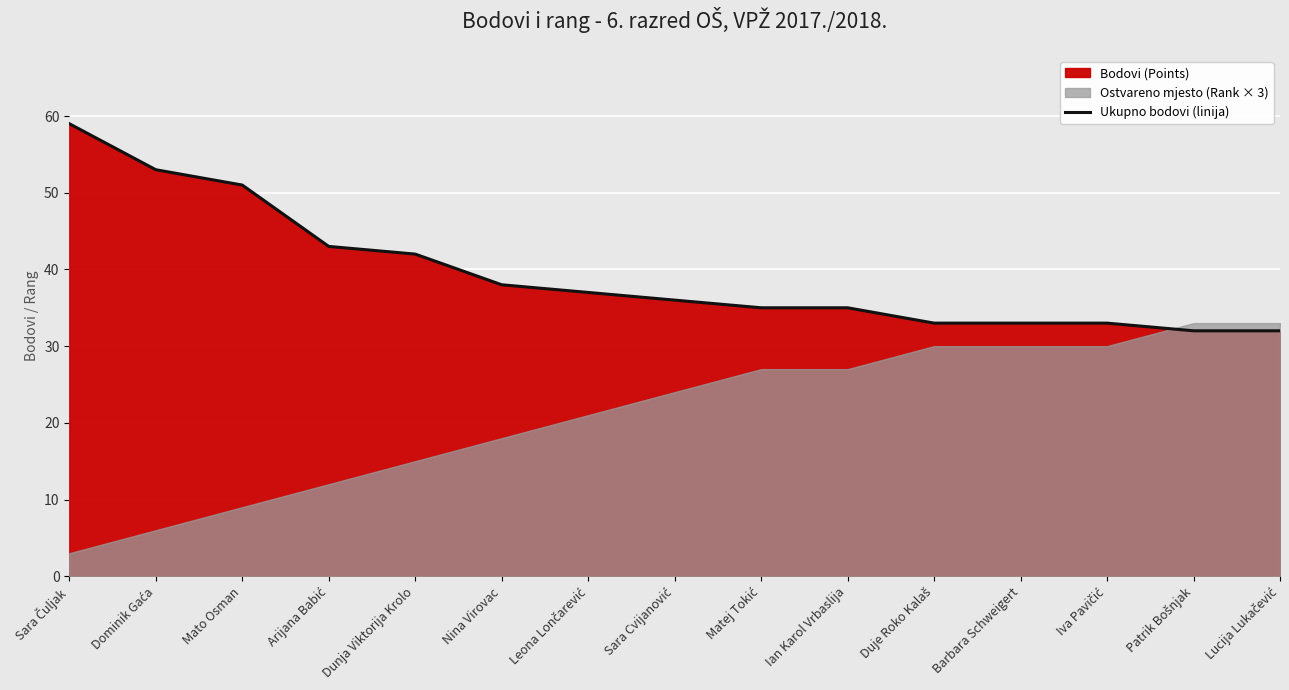

True or false: there are more than 0 points higher than both neighbors.

False